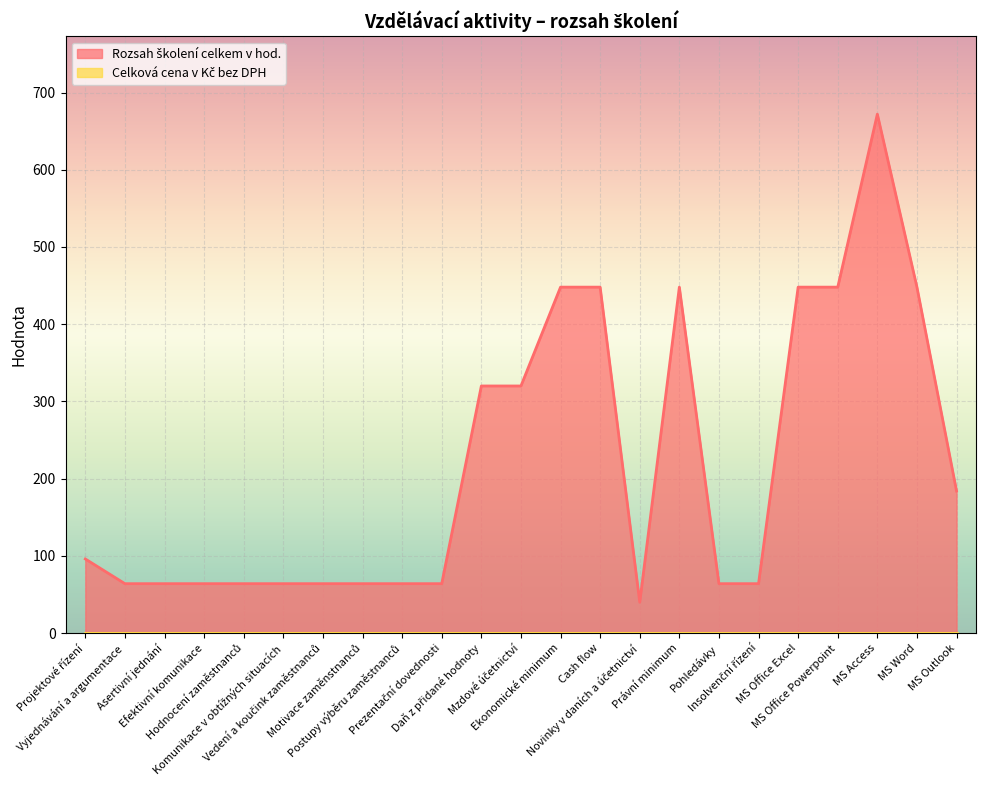

How many interior local peaks (higher than both neighbors) does the data have?

2